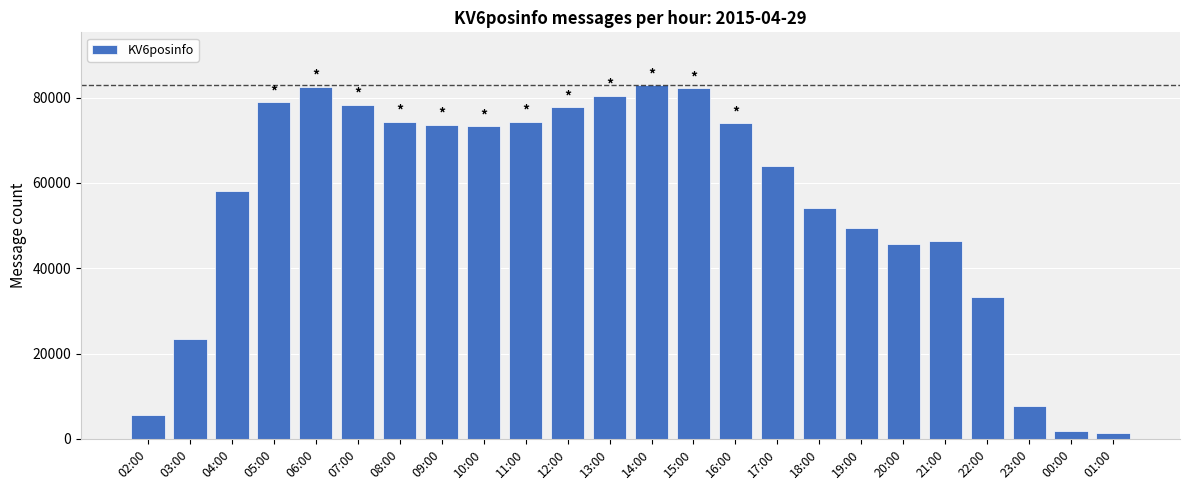

What is the value of the 6th bar from the left?

78252